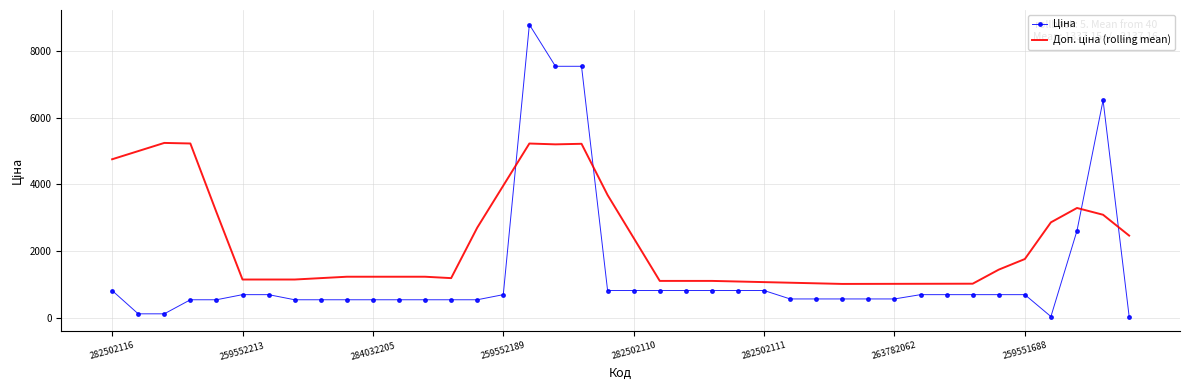

How many data points does each series have?

40